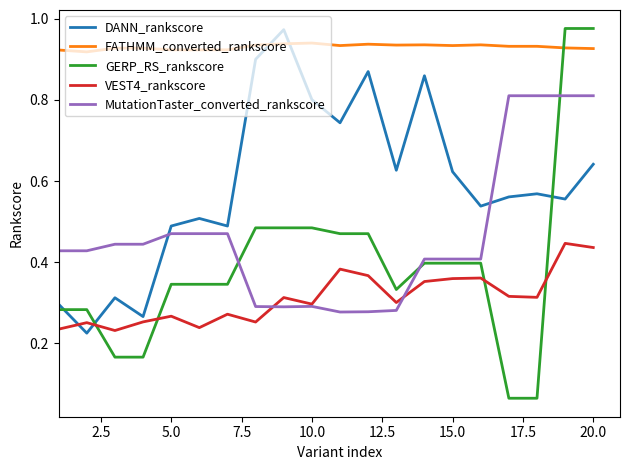

After their last crossing, which series has the higher values: GERP_RS_rankscore or VEST4_rankscore?

GERP_RS_rankscore